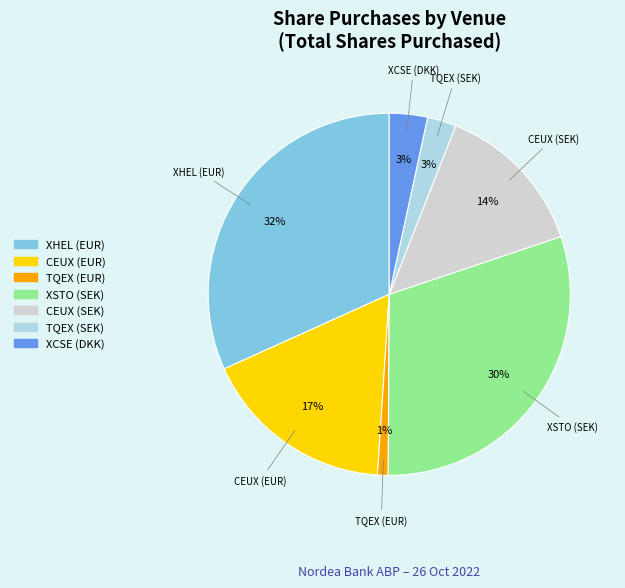

Approximately how many times larger is the value at XHEL (EUR) compared to CEUX (SEK)?

2.3